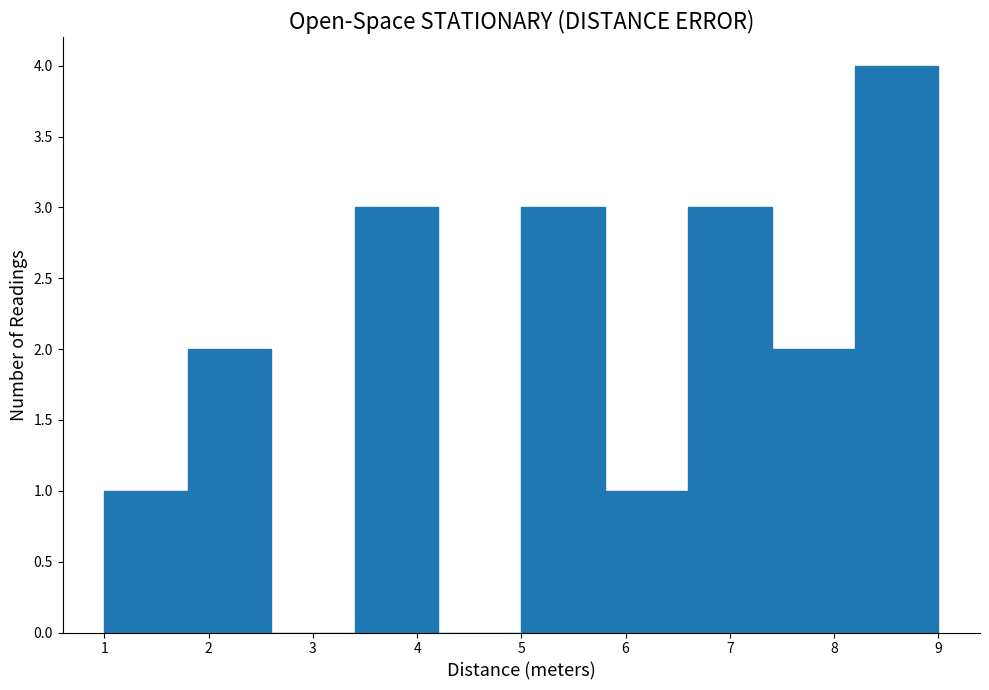

Reading left to right, transcribe this chart: for each bar, give the range it covers on the x-axis and its height. The values are not printed on the chart, so give them approximately, as read against the axis.

1.0 to 1.8: 1
1.8 to 2.6: 2
2.6 to 3.4: 0
3.4 to 4.2: 3
4.2 to 5.0: 0
5.0 to 5.8: 3
5.8 to 6.6: 1
6.6 to 7.4: 3
7.4 to 8.2: 2
8.2 to 9.0: 4